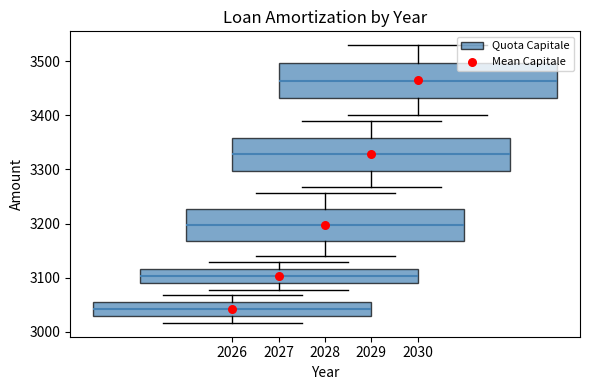

What Y value in the scatter plot is closest to 3253?

3197.7